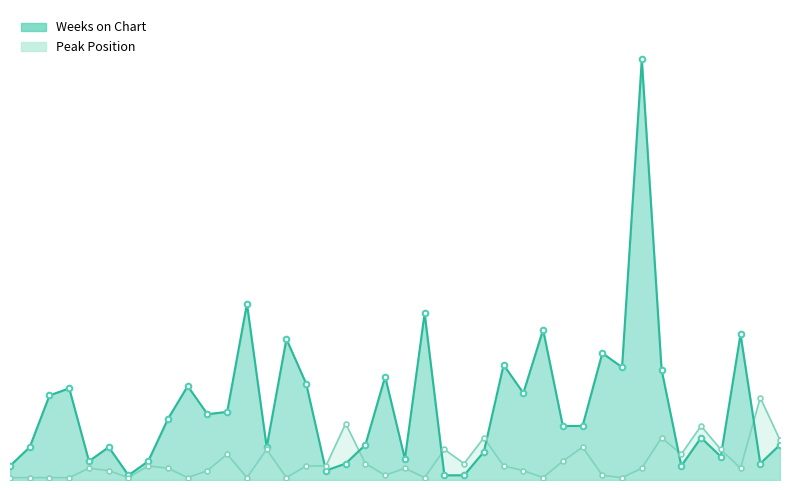

Count the number of data series in this chart.

2